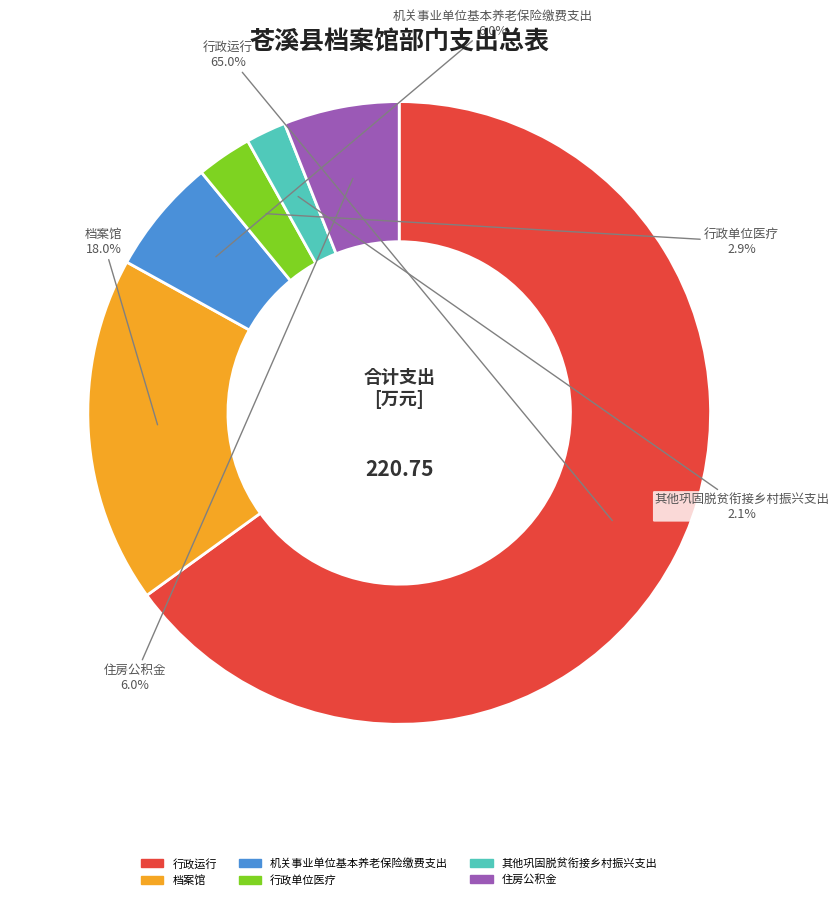

Do 行政运行 and 其他巩固脱贫衔接乡村振兴支出 together represent more than half of the pie?

Yes